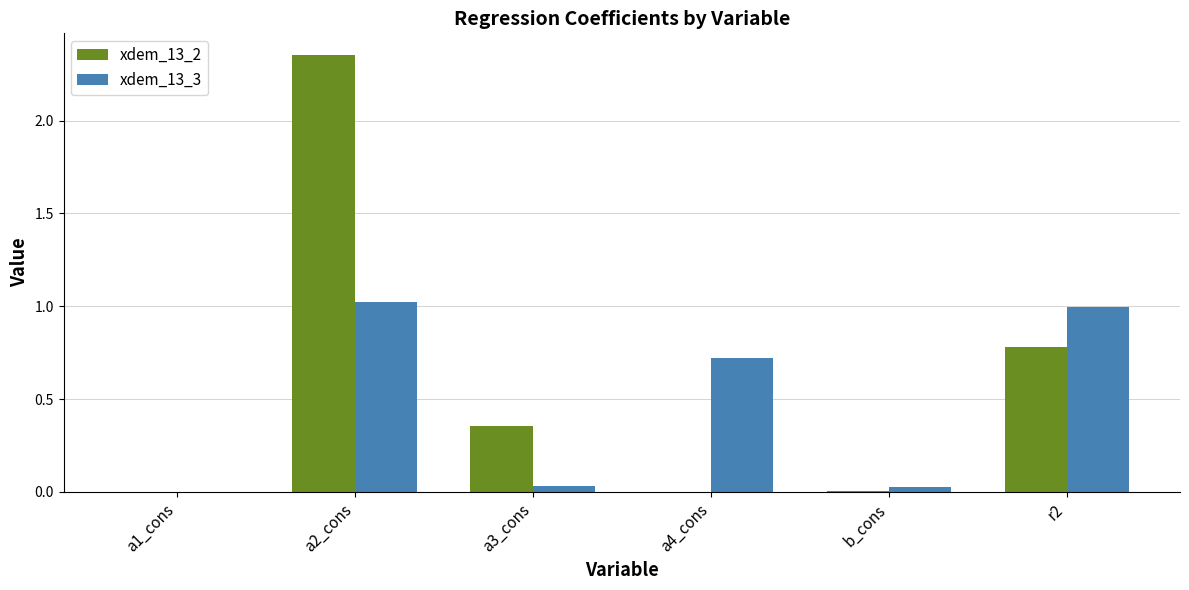

Which series has the largest range (max minus min)?

xdem_13_2